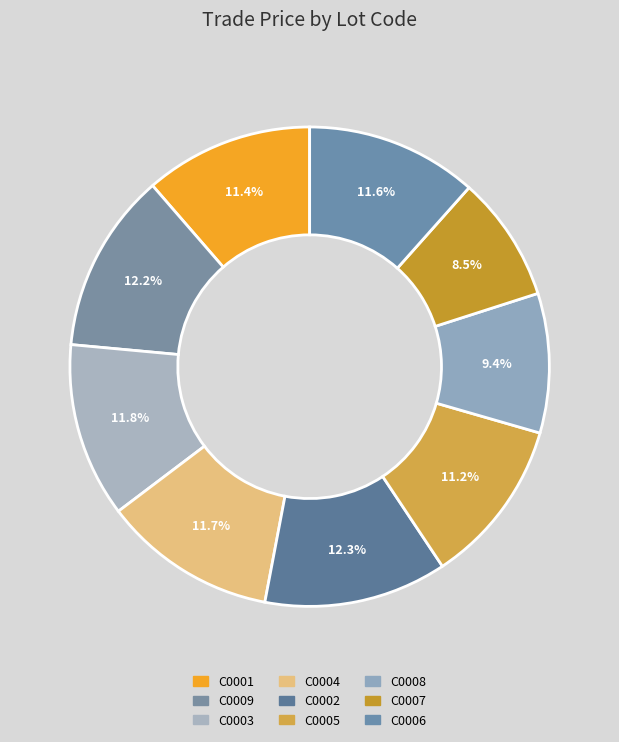

Count the number of slices in the pie.

9